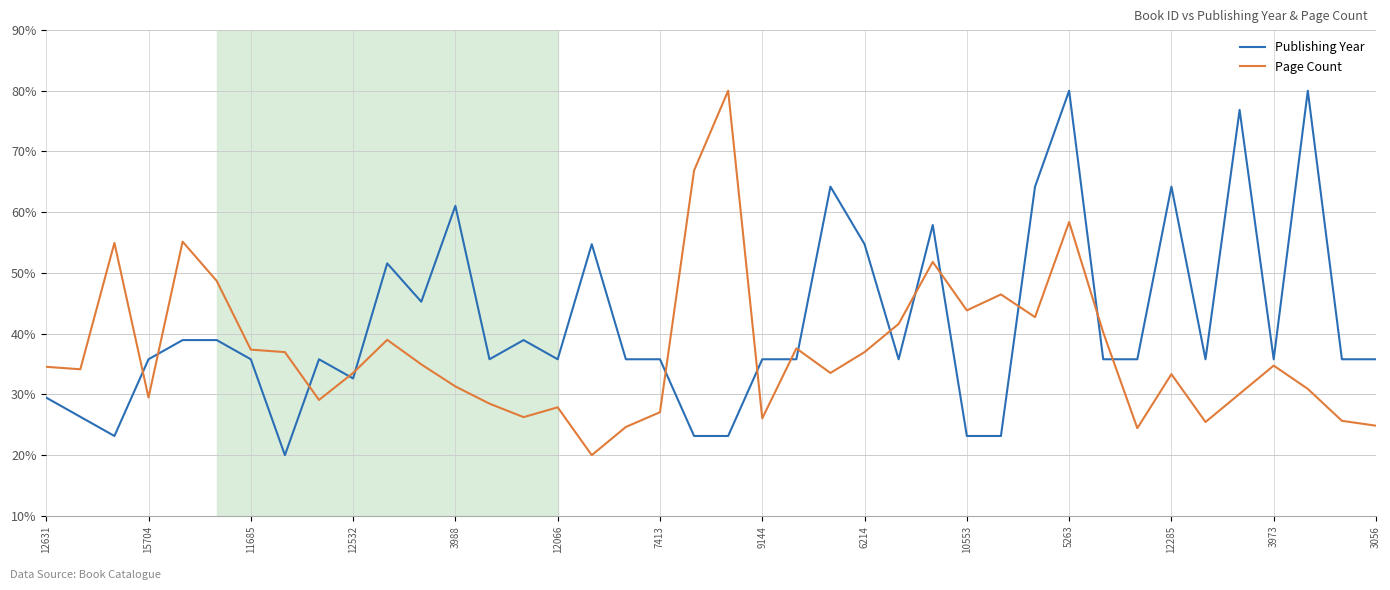

Which series has the largest total across all categories?

Publishing Year